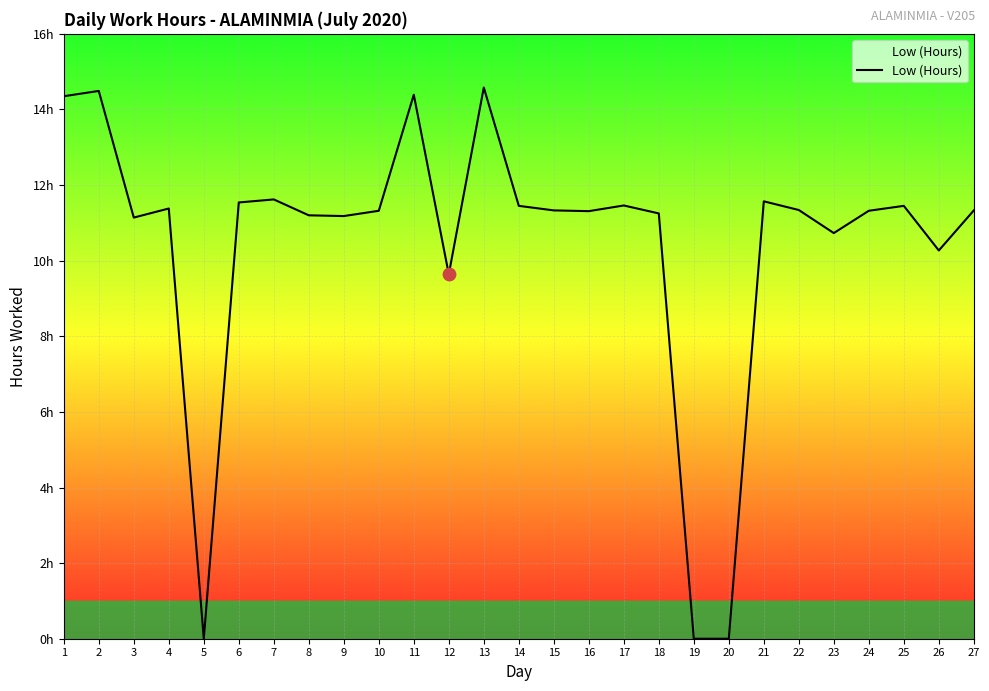

What is the change in value from 20 to 23?

+10.7